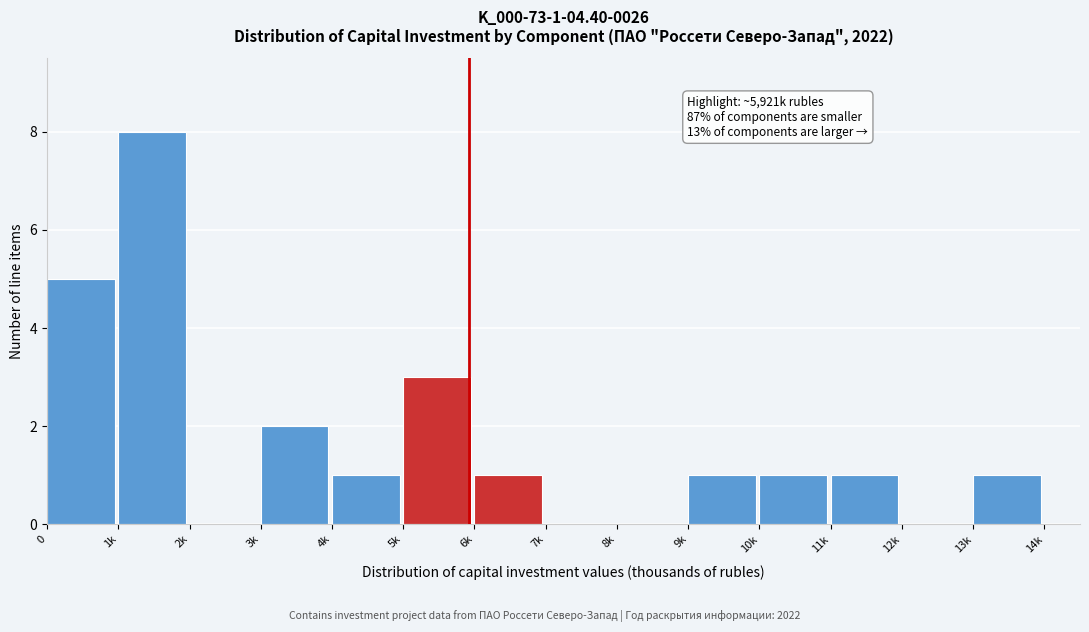

Reading right to left, what are all the values shown in this chart?

13k=1	12k=0	11k=1	10k=1	9k=1	8k=0	7k=0	6k=1	5k=3	4k=1	3k=2	2k=0	1k=8	0=5